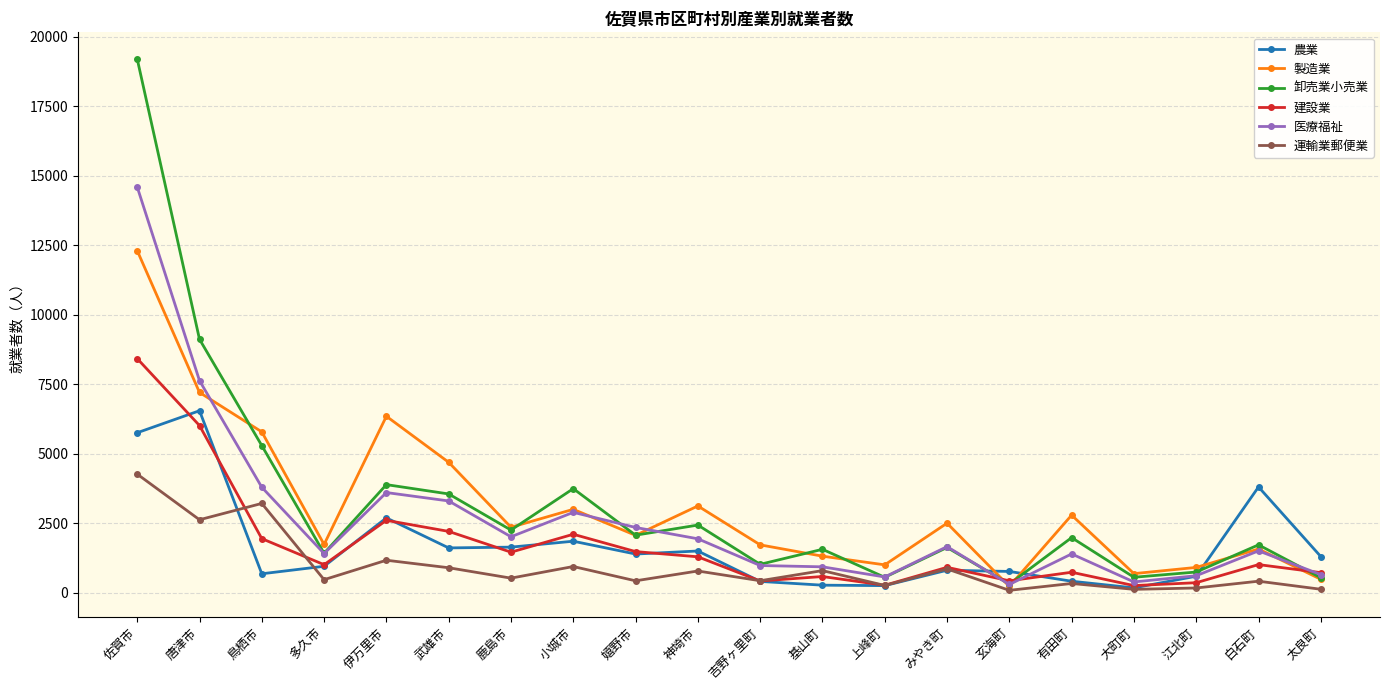

How many categories are shown in the chart?

20